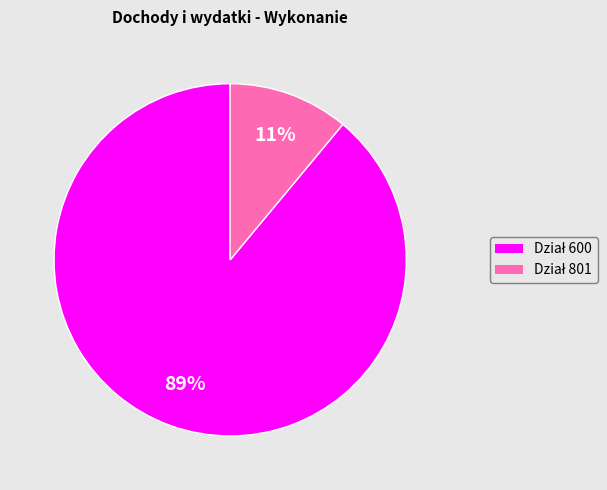

Is there any slice that represents more than half of the pie?

Yes